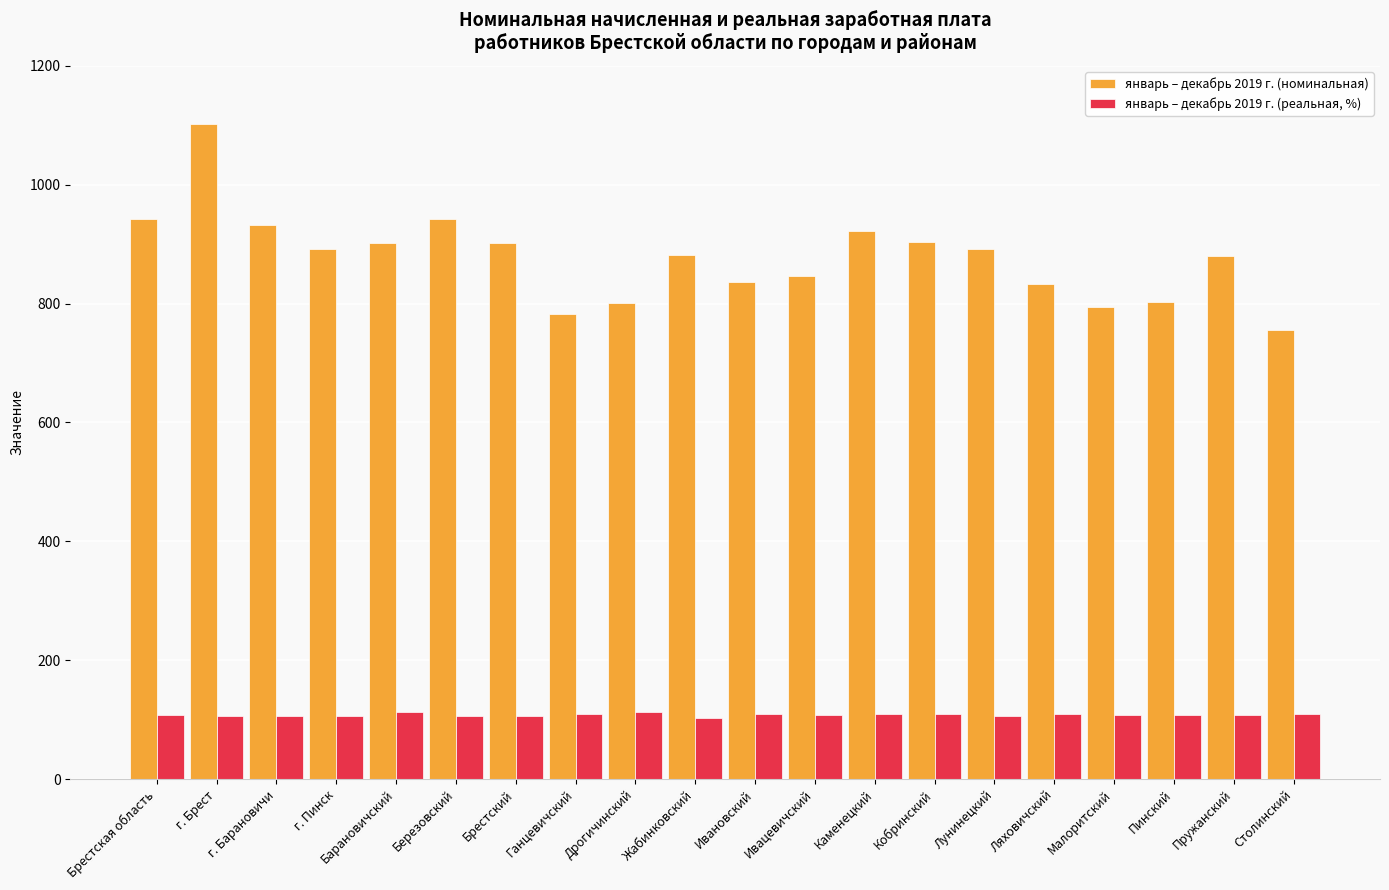

What is the value of the январь – декабрь 2019 г. (номинальная) bar at the 6th from the left?

942.1